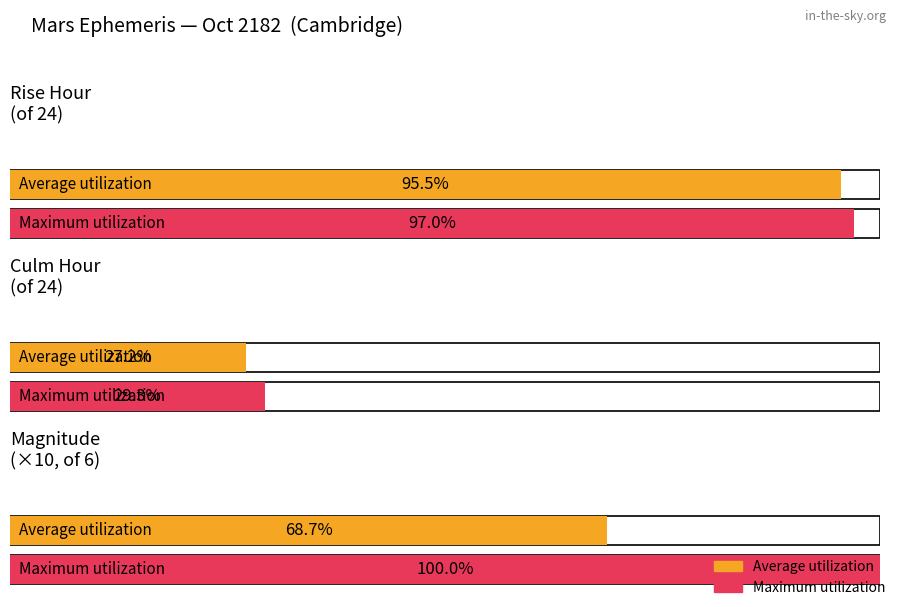

Is it true that Rise_hour equals 7.8 at Oct 14?

False